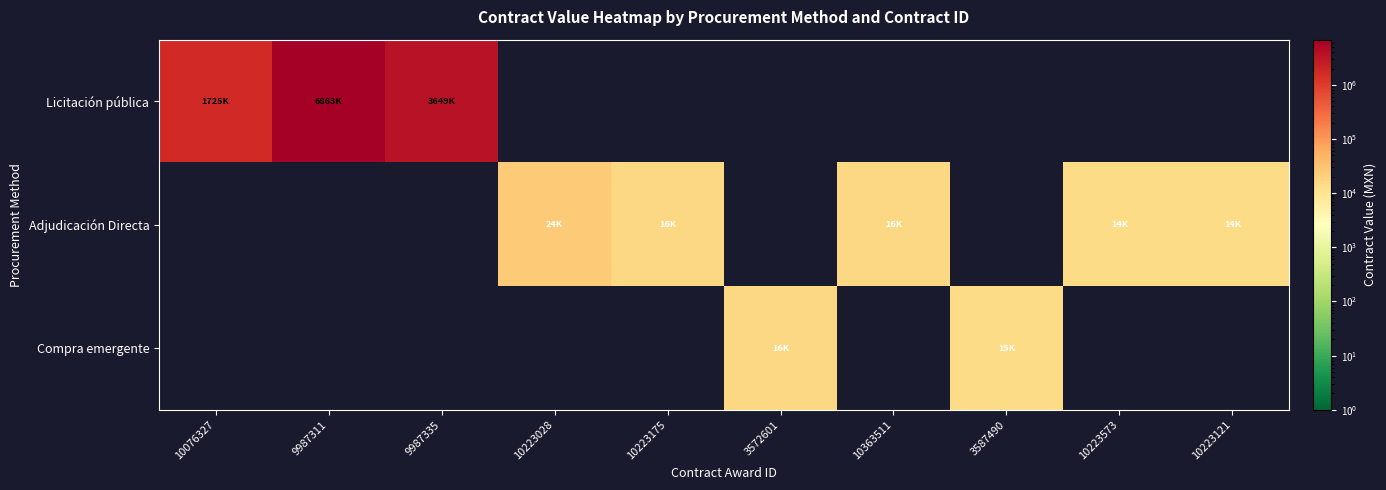

Which category has the lowest value across all series?

10223028